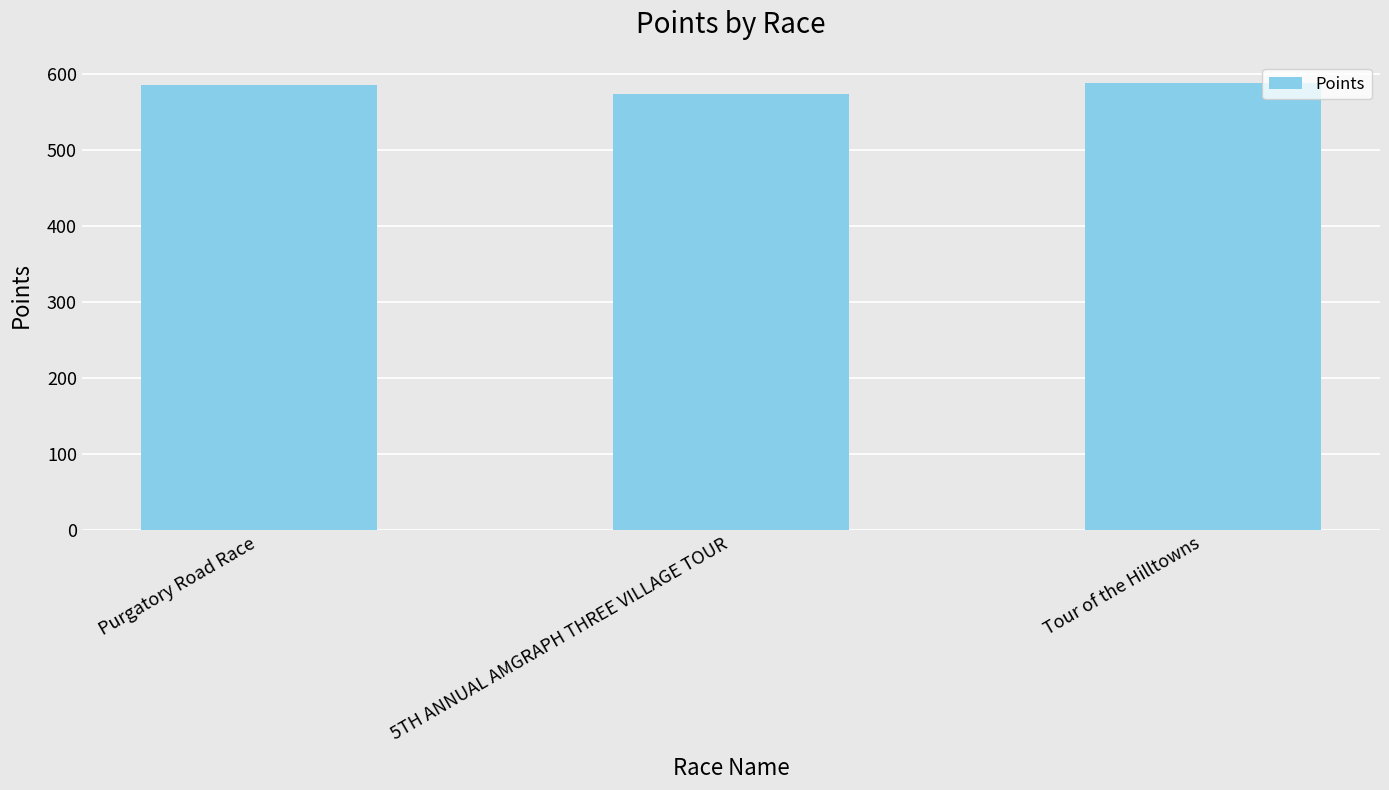

True or false: the data shows 807.1 at Tour of the Hilltowns.

False